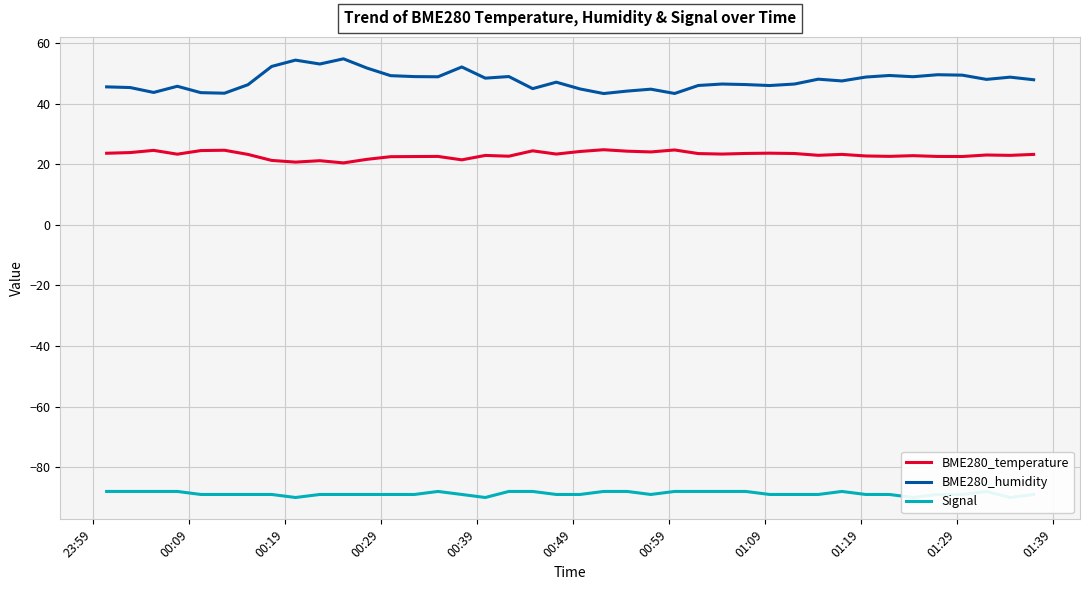

How many lines are shown in the chart?

3